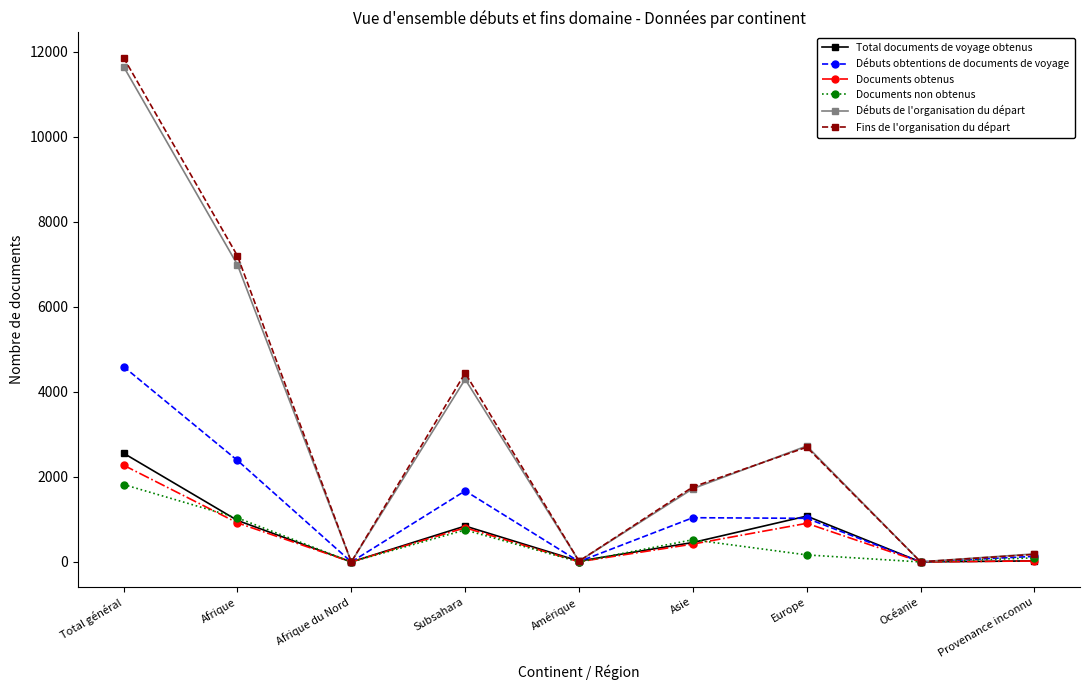

Which series has the widest spread of values?

Fins de l'organisation du départ